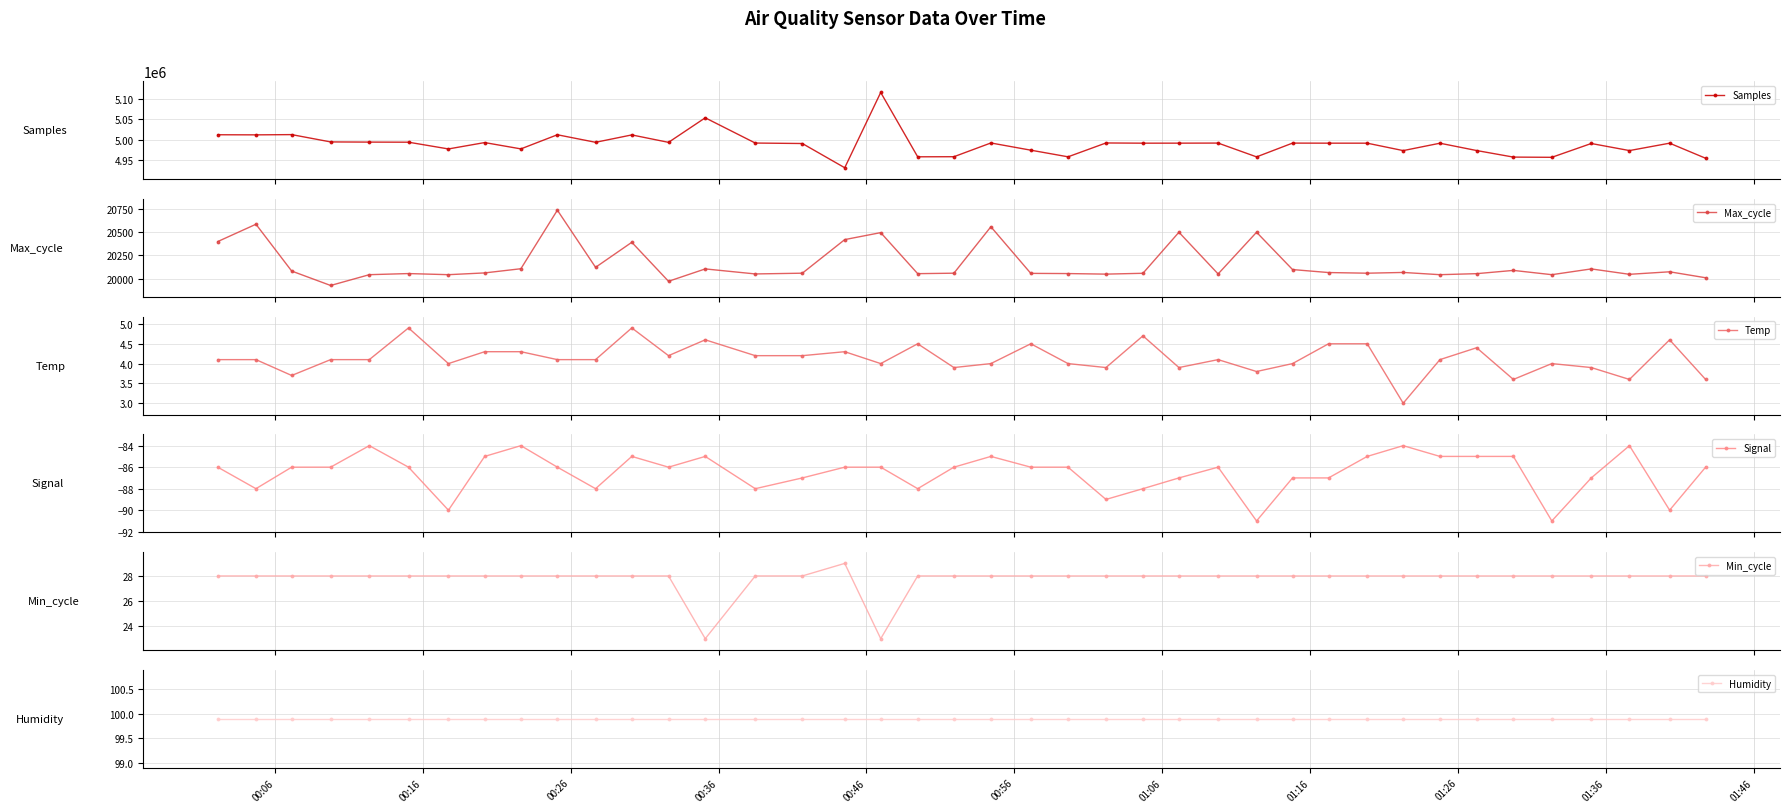

What is the sum of all Max_cycle values?

806308